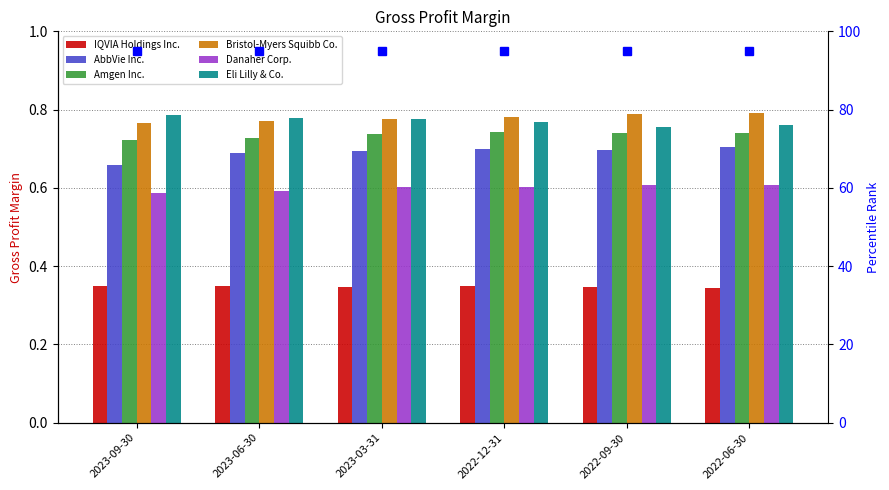

What is the total value across all series at 2023-06-30?

3.9